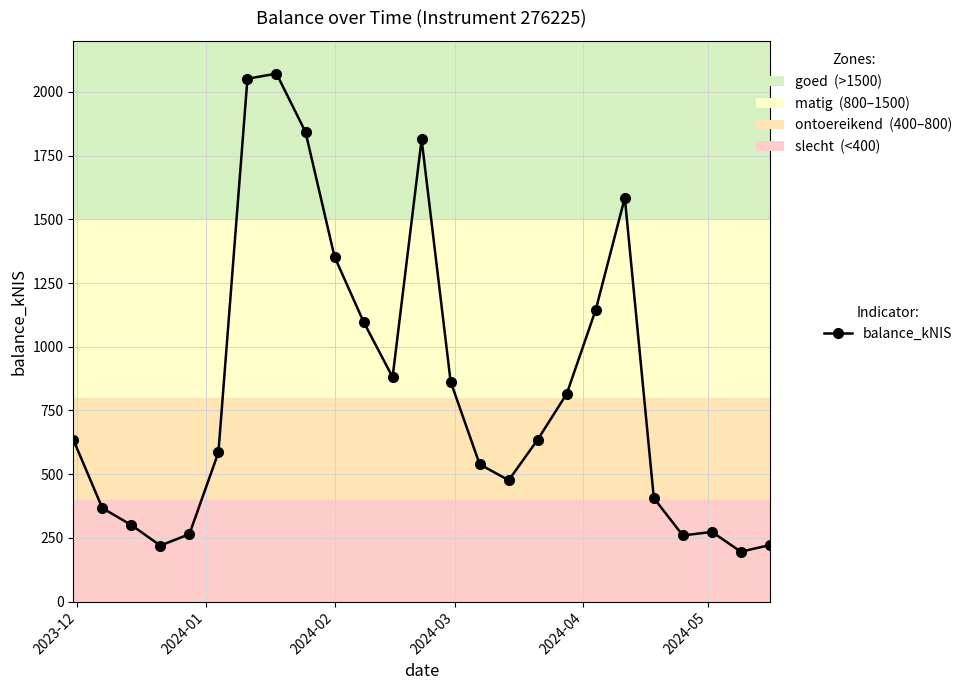

What is the minimum value shown in the chart?

196.0